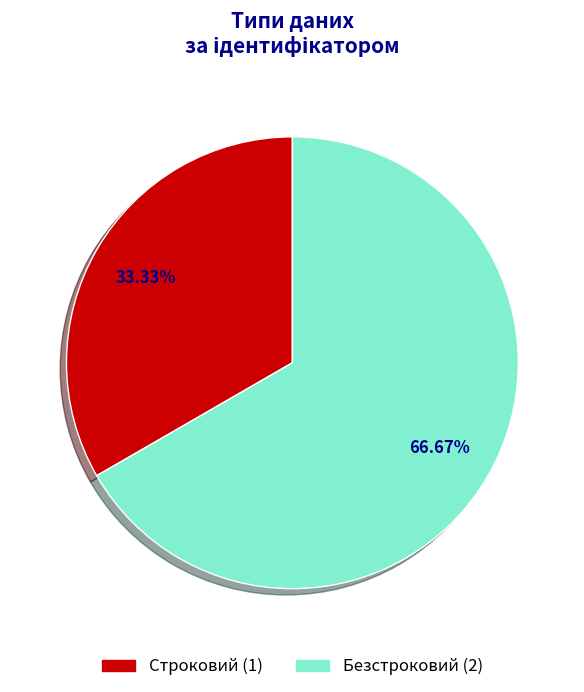

True or false: Строковий accounts for 33% of the total.

True